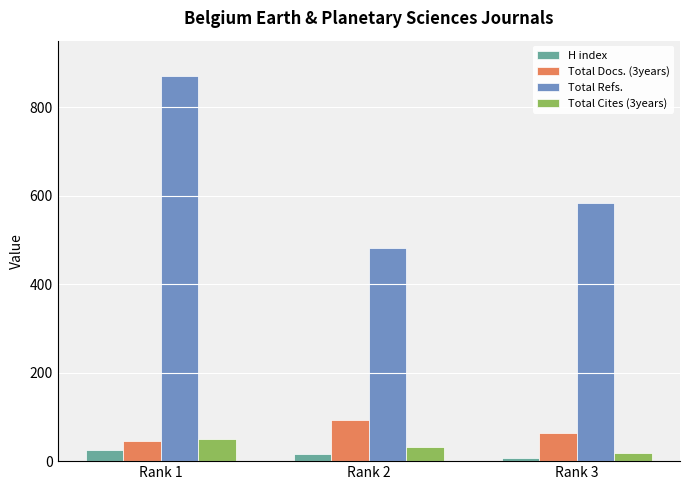

Which category has the lowest value across all series?

Rank 3